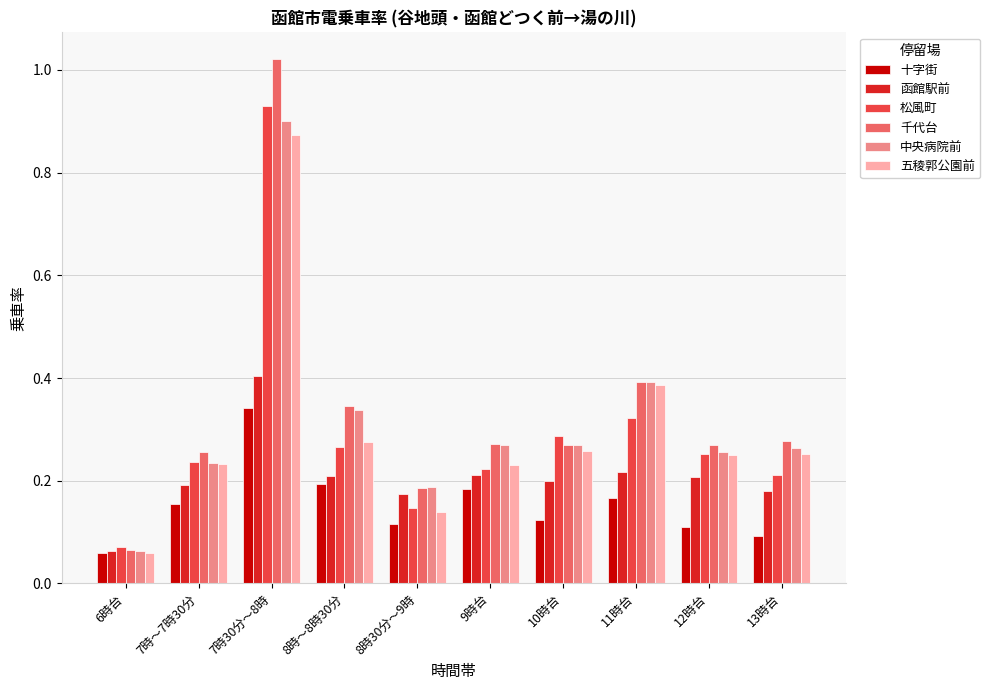

The 十字街 series shows 0.2 at 12時台. True or false?

False